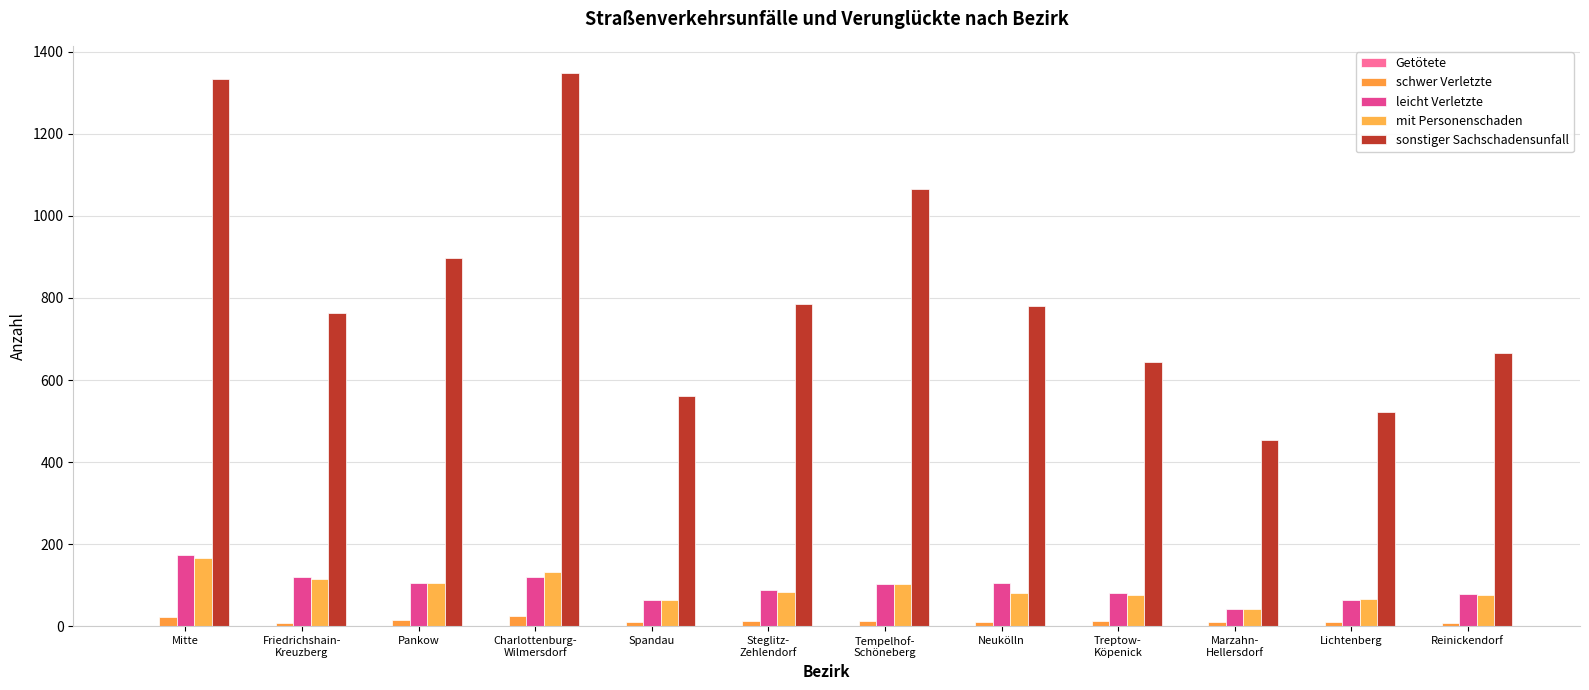

Which series has the largest total across all categories?

sonstiger Sachschadensunfall